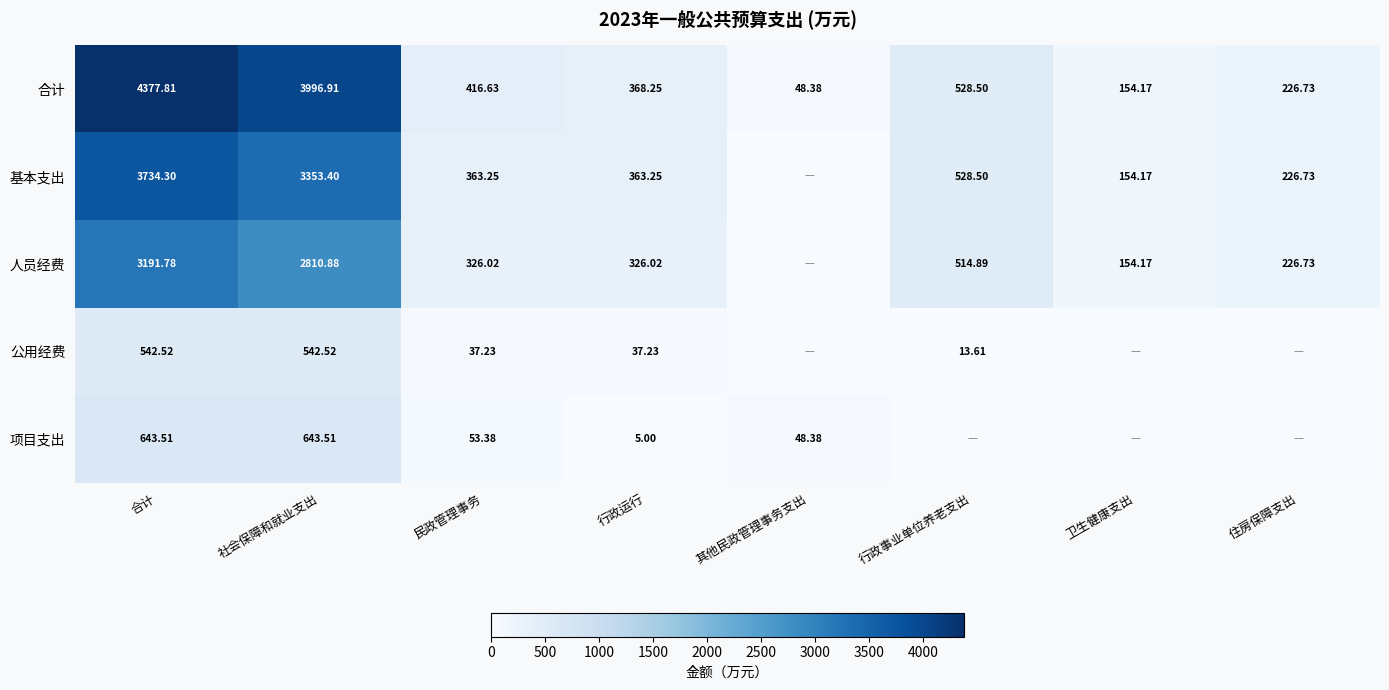

Which series changed the most between 合计 and 行政运行?

合计